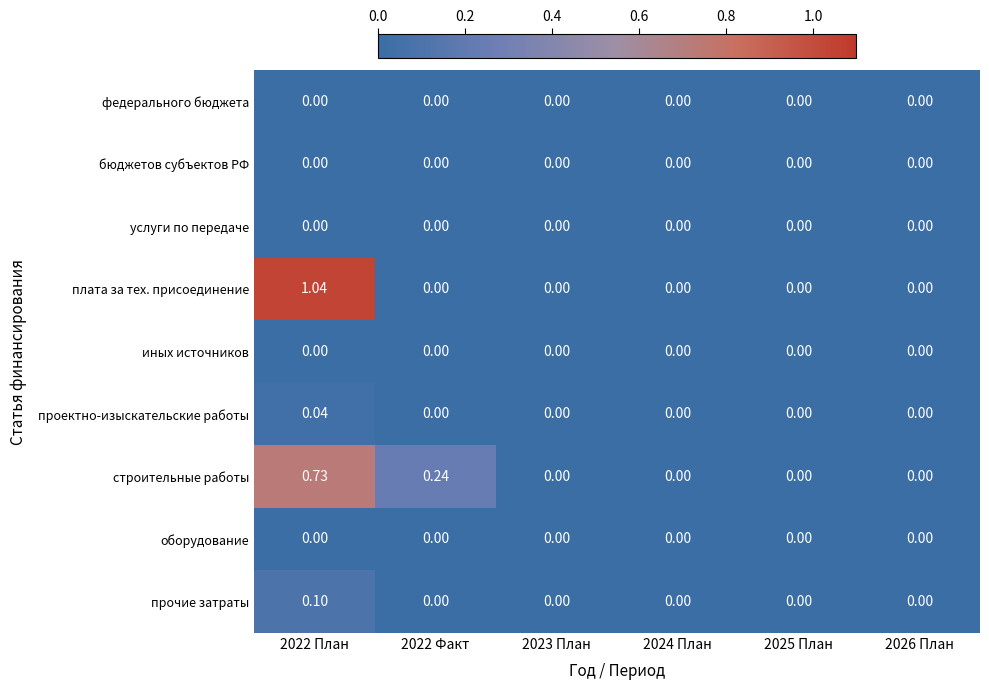

At which category does the chart reach its peak across all series?

2022 План